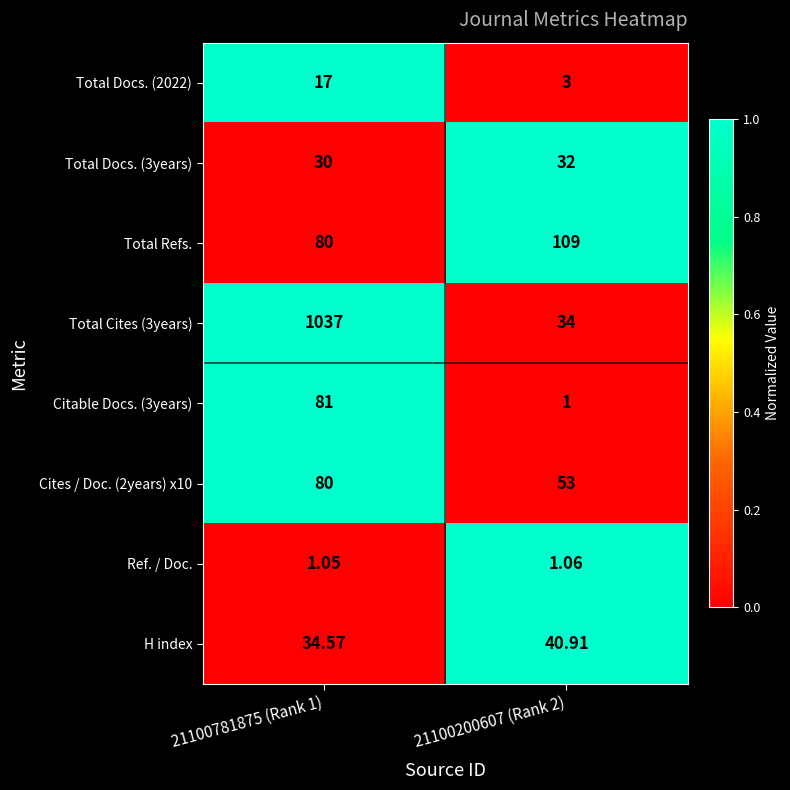

Which series has the largest total across all categories?

Total Cites (3years)